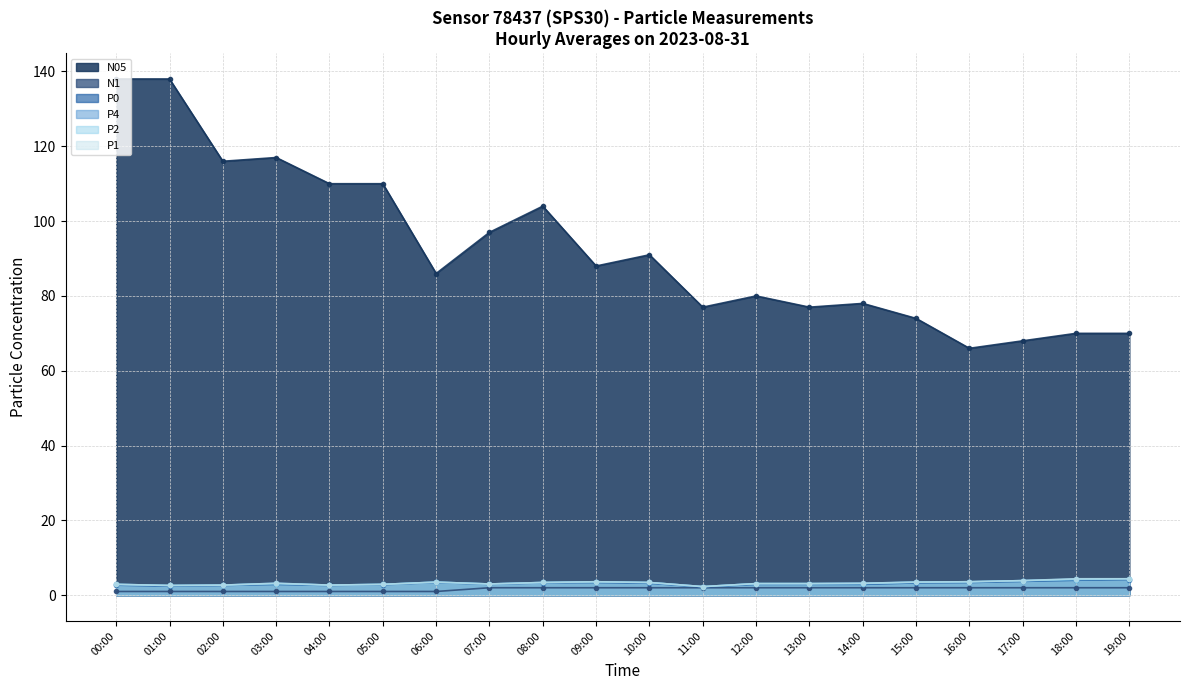

True or false: P2 and P0 intersect in this chart.

False